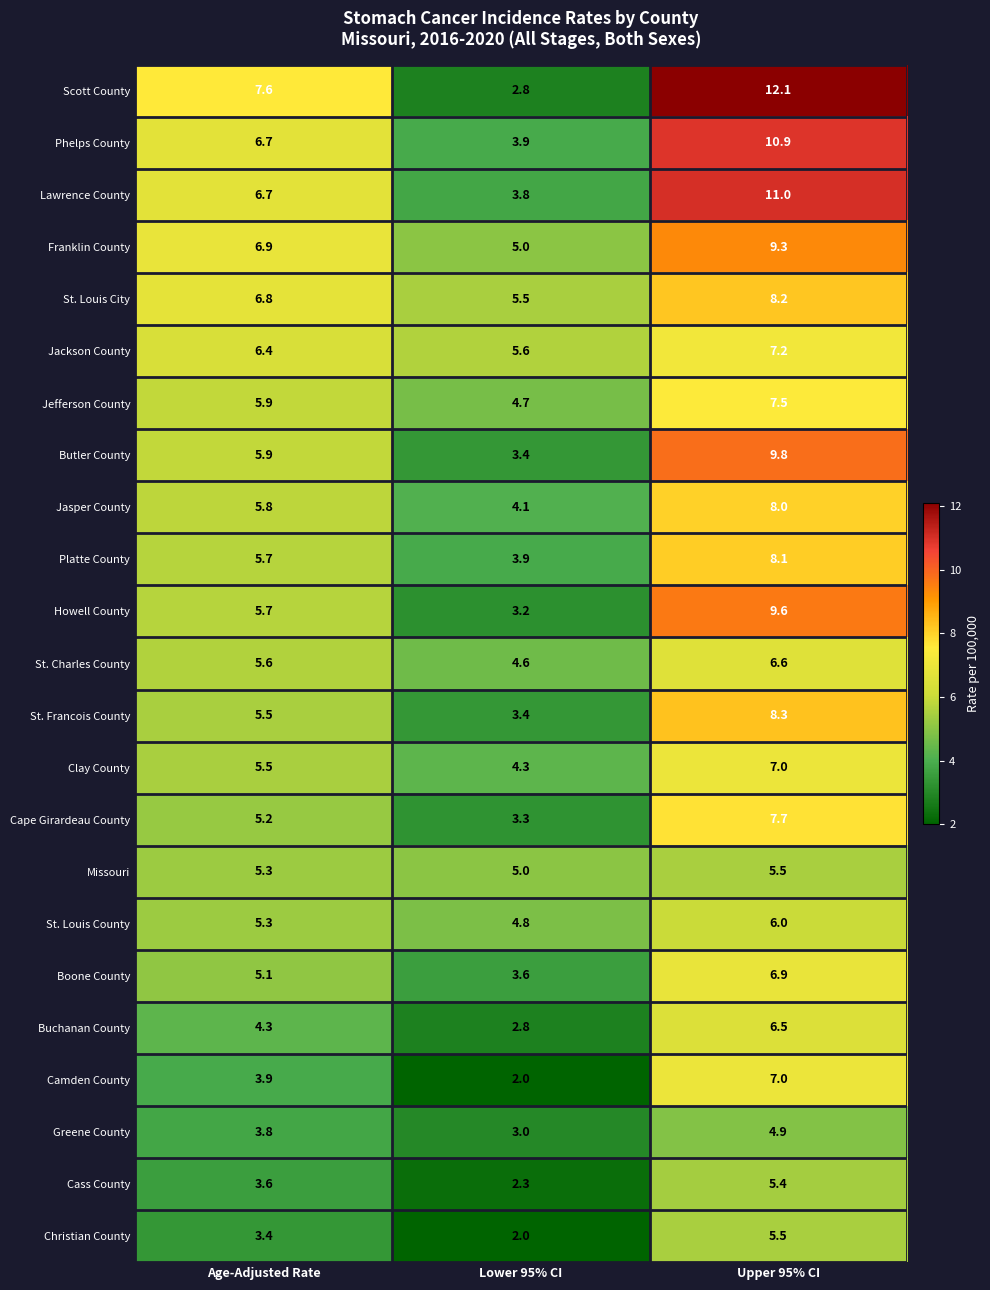

List the labels in order of Franklin County value, largest first.

Upper 95% CI, Age-Adjusted Rate, Lower 95% CI